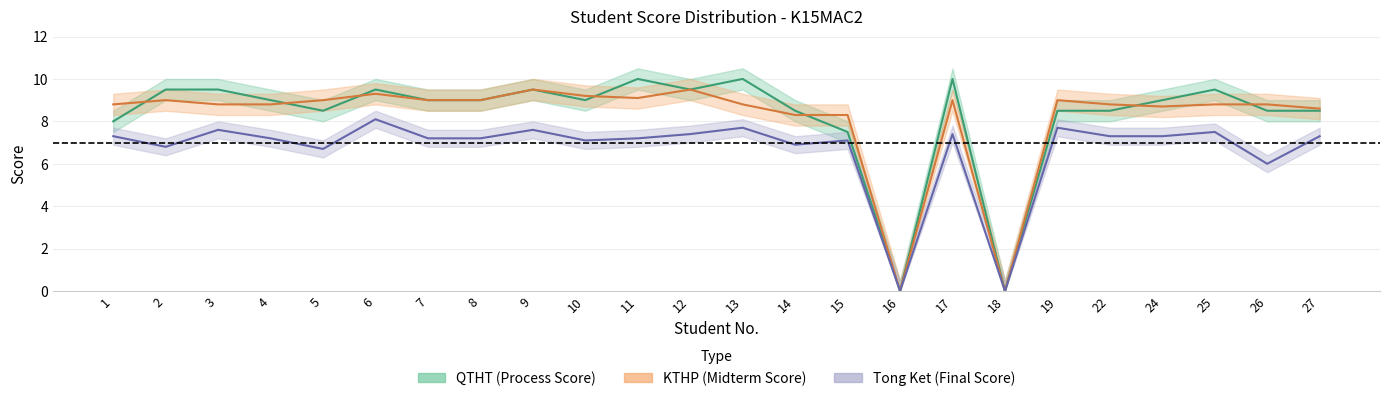

Rank the series by their maximum value, from lowest to highest.

Tong_ket, KTHP, QTHT